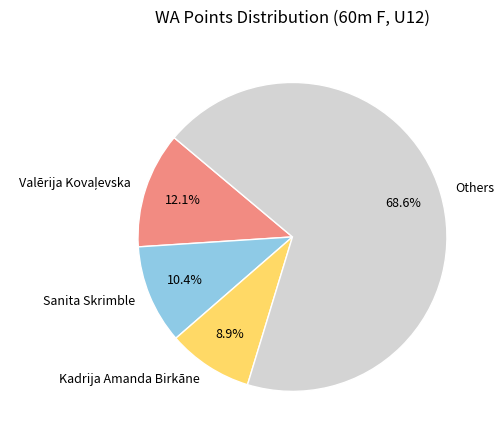

Which category has the smallest portion of the pie?

Kadrija Amanda Birkāne